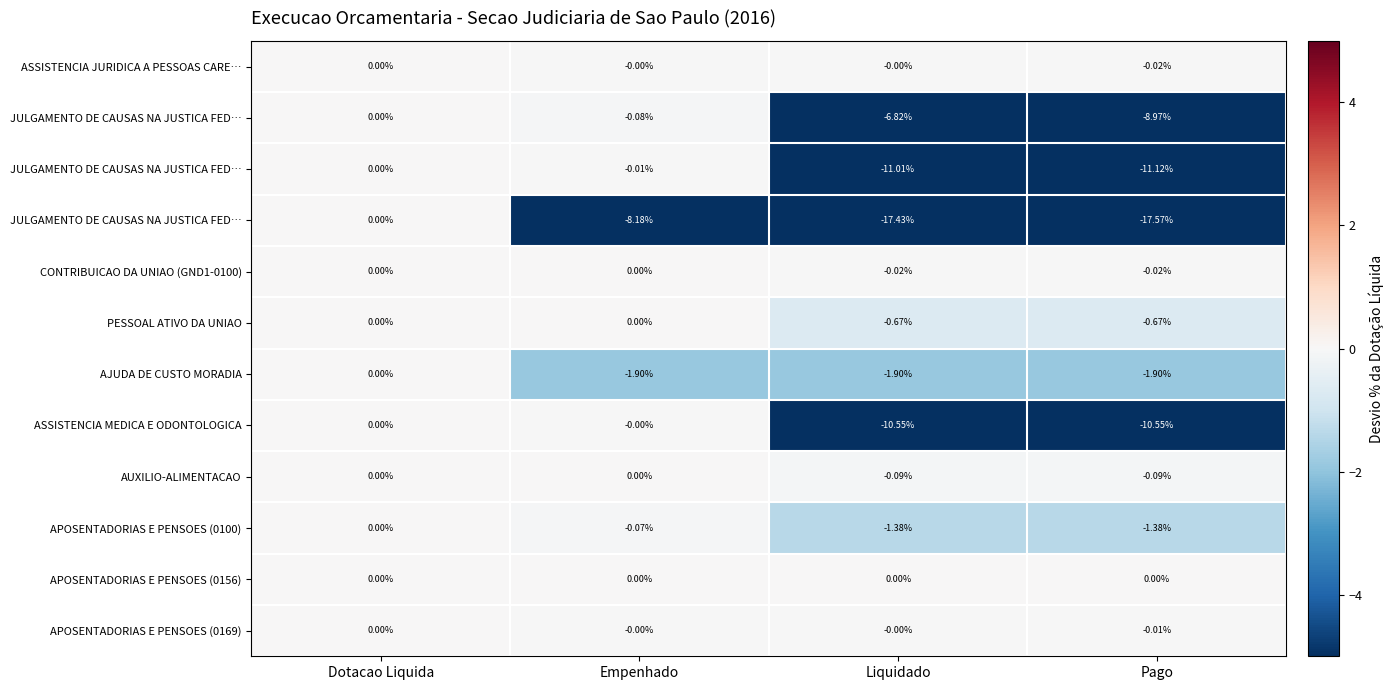

At how many categories does at least one series exceed -16?

4